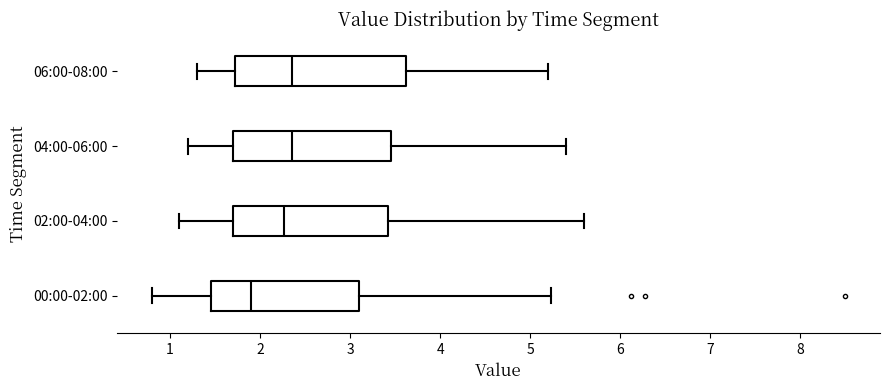

Where is the left edge of the box for 04:00-06:00 on the x-axis? The values are not printed on the chart, so give them approximately, as read against the axis.

1.7